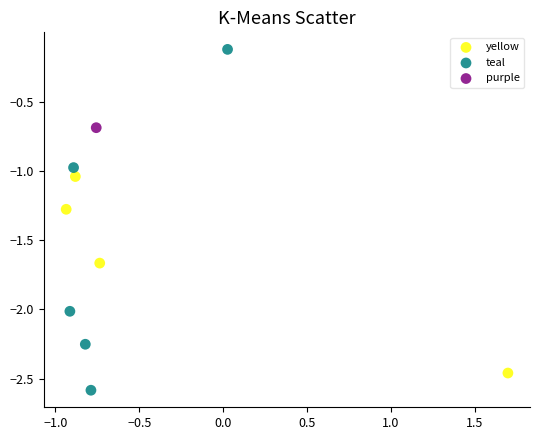

What are all the series names shown in the legend?

yellow, teal, purple